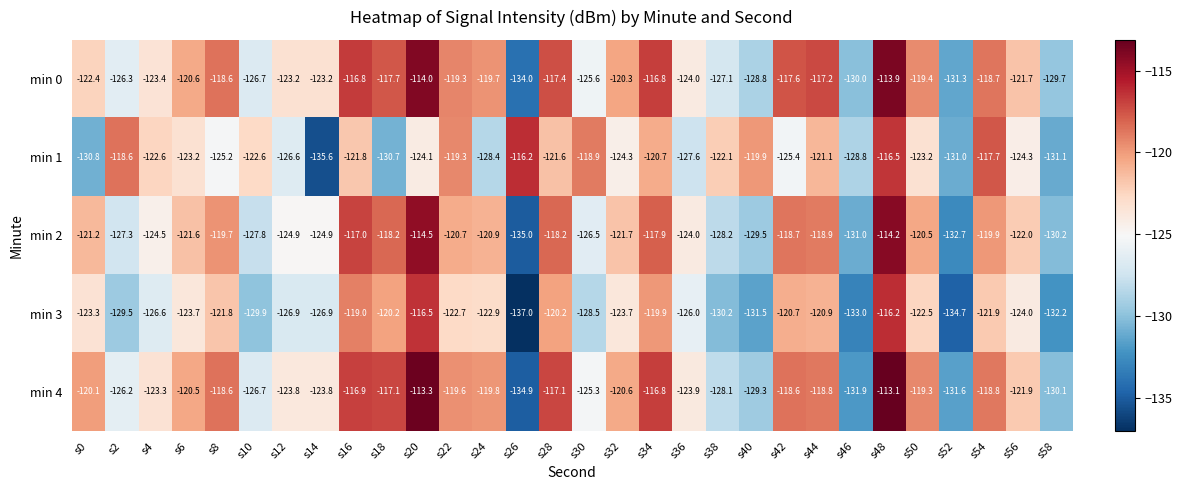

Which series changed the most between s6 and s22?

min 1